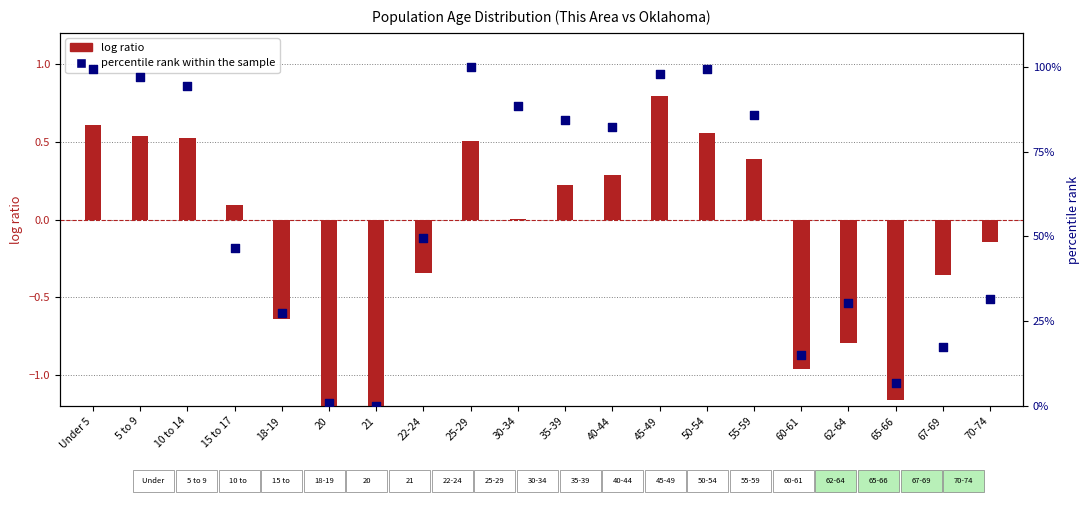

What is the total value across all series at 65-66?

5.8